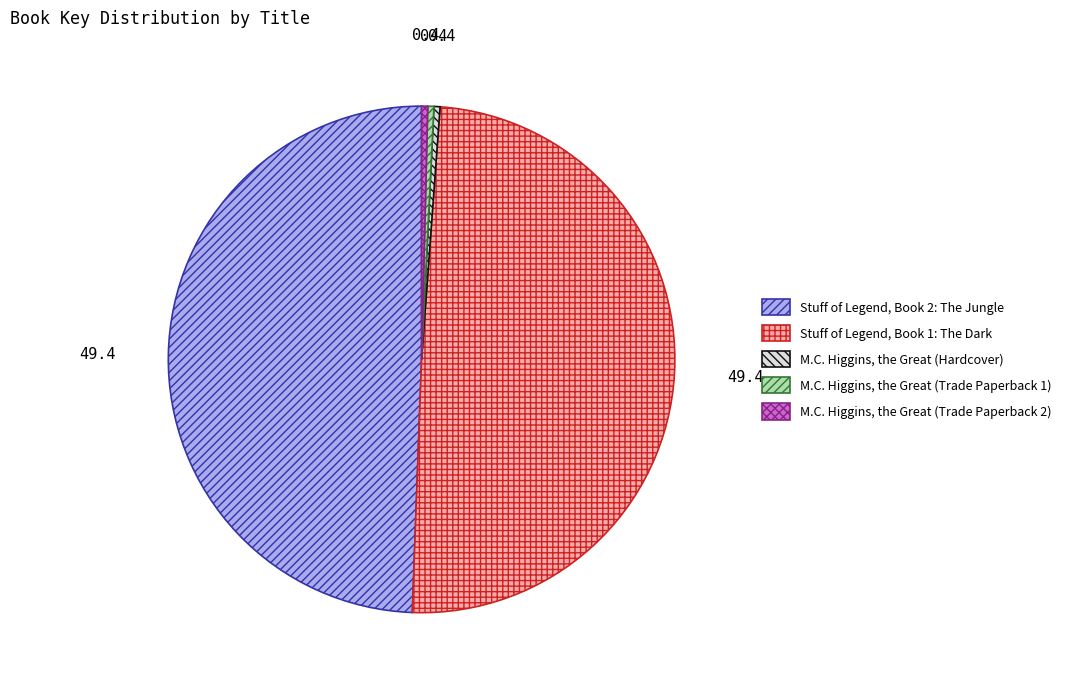

Is there any slice that represents more than half of the pie?

No